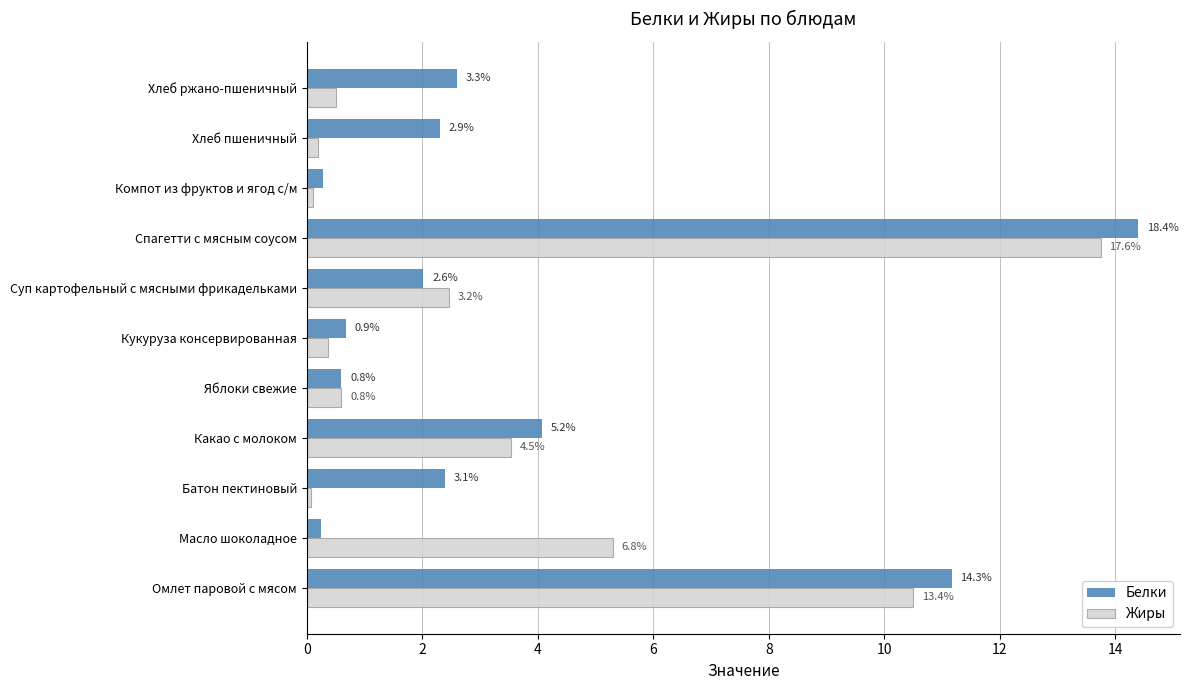

Reading left to right, extract all data points from this chart.

Белки: 11.2	0.2	2.4	4.1	0.6	0.7	2.0	14.4	0.3	2.3	2.6
Жиры: 10.5	5.3	0.1	3.5	0.6	0.4	2.5	13.8	0.1	0.2	0.5